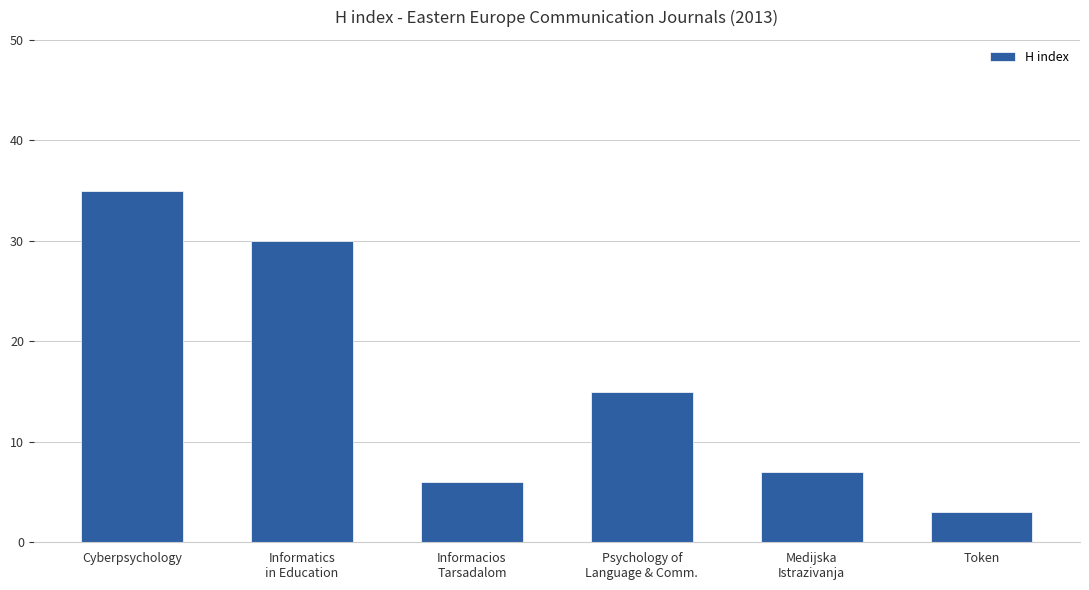

What is the average value?

16